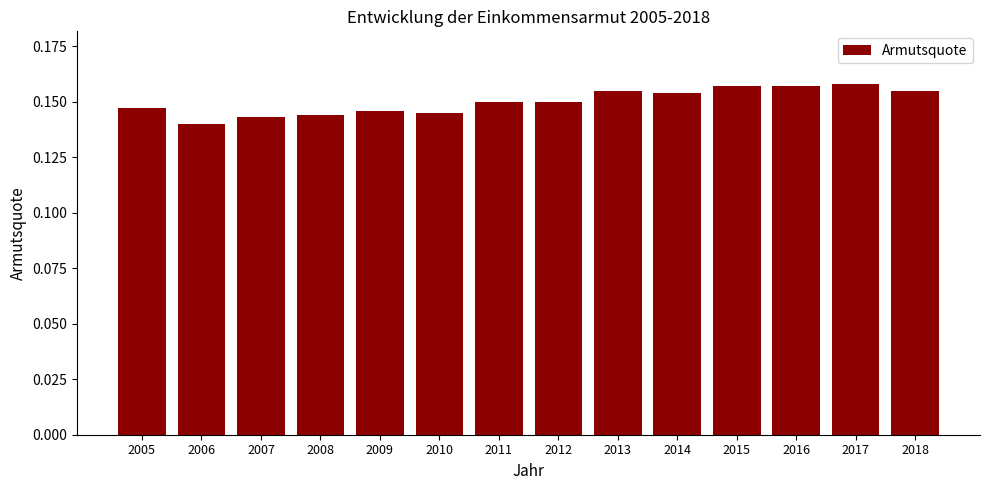

The chart shows a value of 0.3 at 2012. True or false?

False